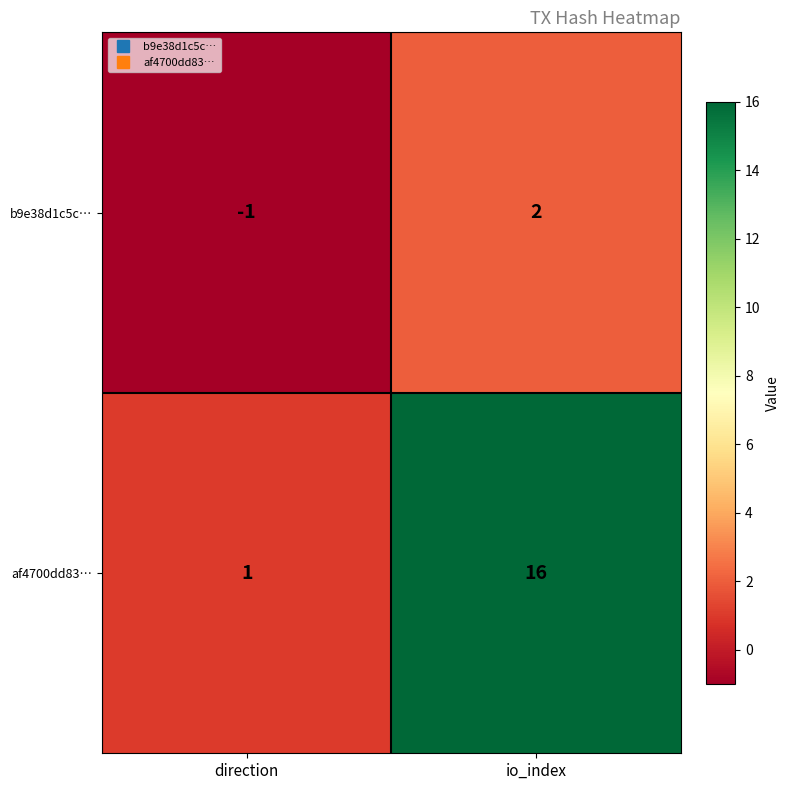

Reading left to right, transcribe all the data shown in this chart.

b9e38d1c5c…: direction=-1	io_index=2
af4700dd83…: direction=1	io_index=16